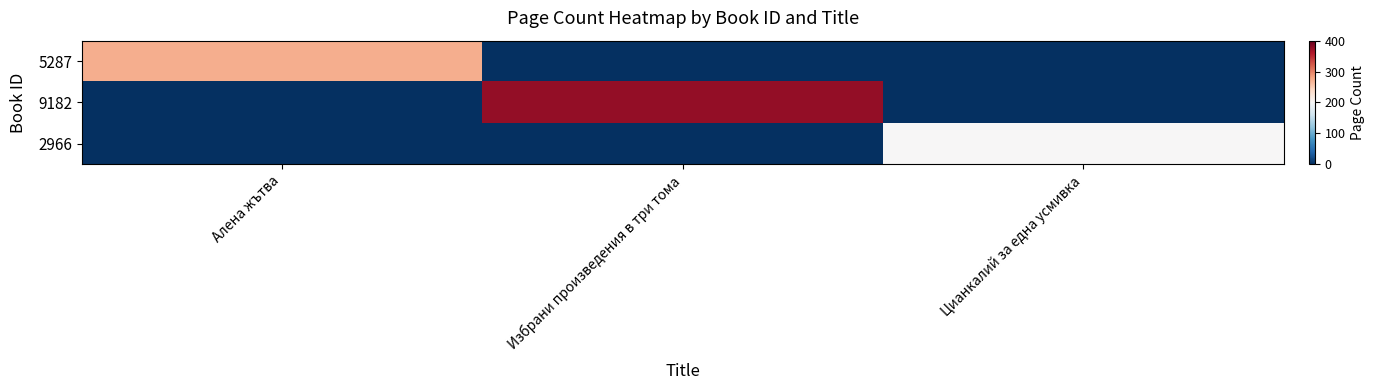

How many categories are shown in the chart?

3